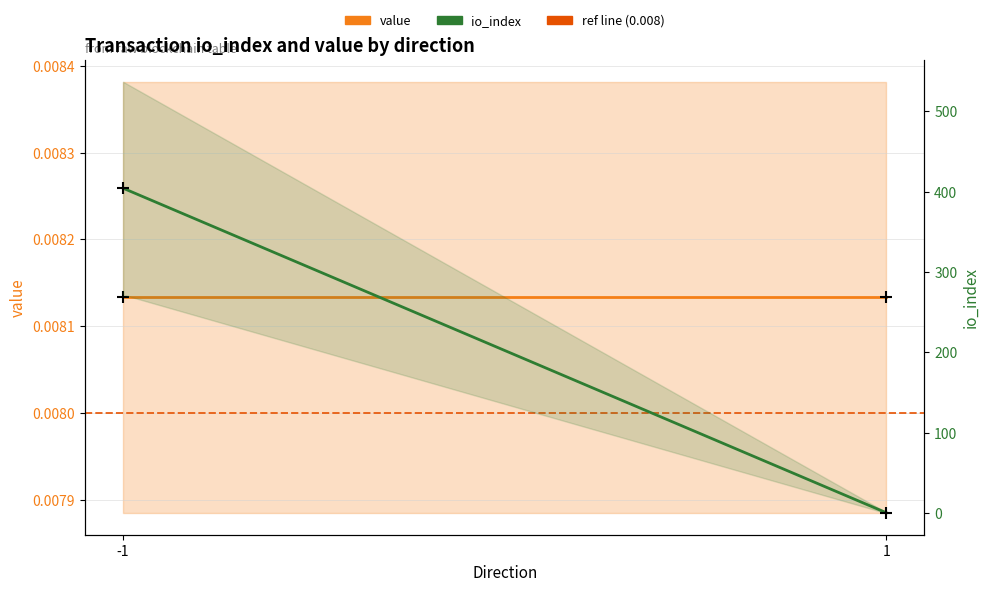

At which category does the chart reach its minimum across all series?

-1